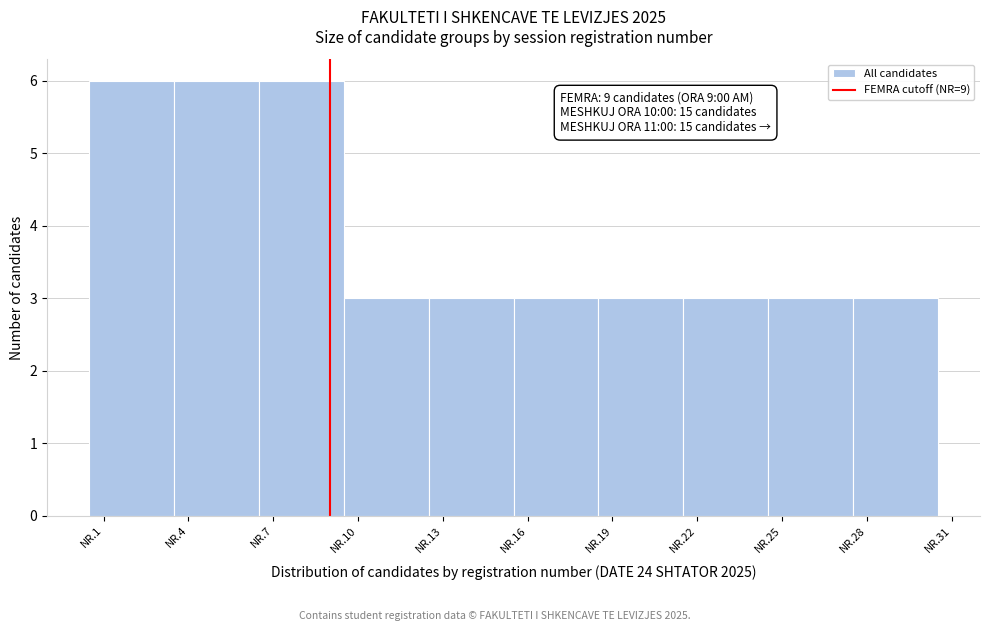

Reading left to right, what are all the values shown in this chart?

NR.1=6	NR.4=6	NR.7=6	NR.10=3	NR.13=3	NR.16=3	NR.19=3	NR.22=3	NR.25=3	NR.28=3